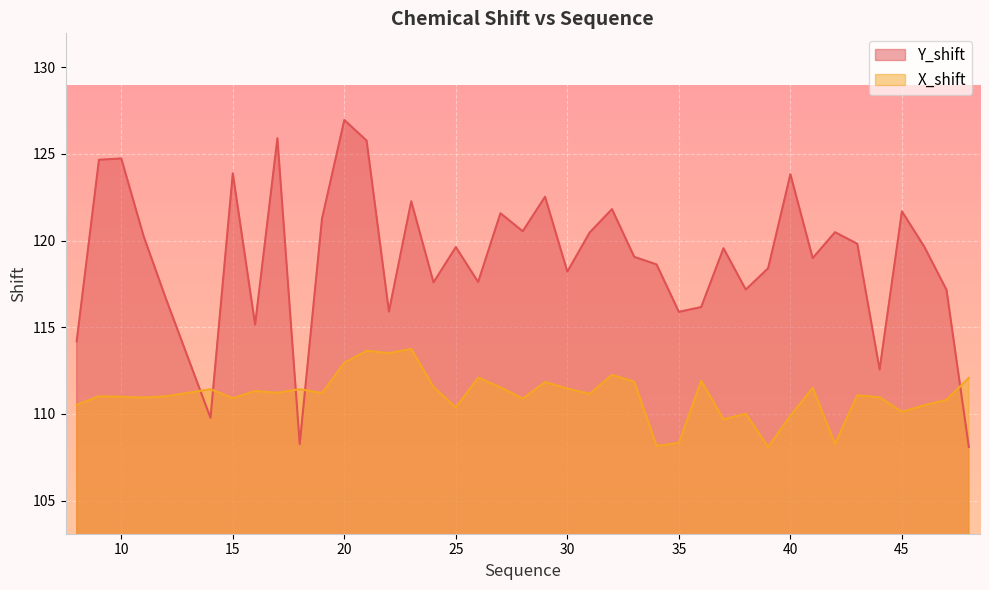

Where does the X_shift series first go above 111?

9